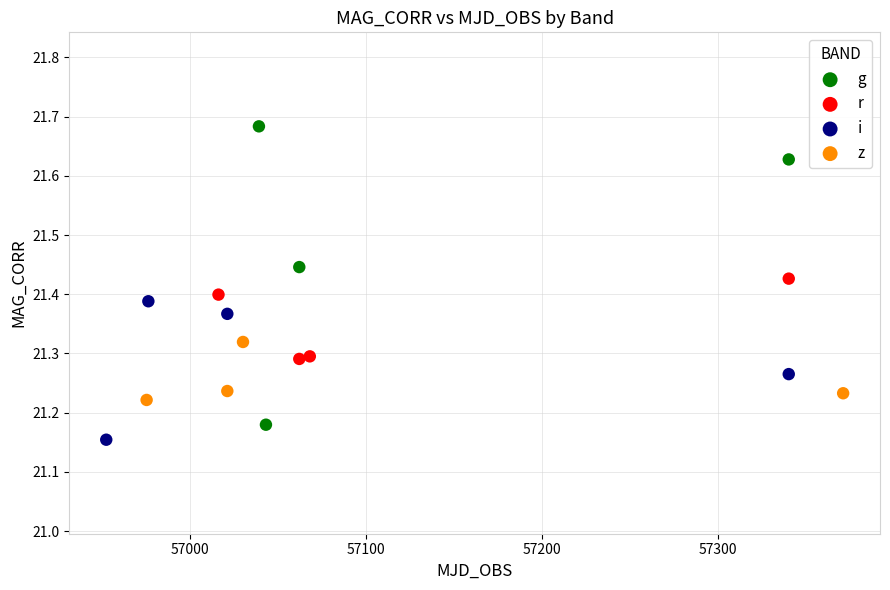

Which series has the widest spread of Y values?

g